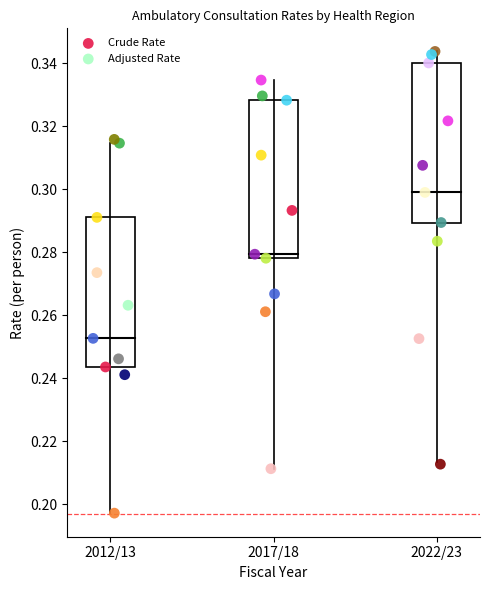

Which series has the largest Y range (max minus min)?

Crude Rate